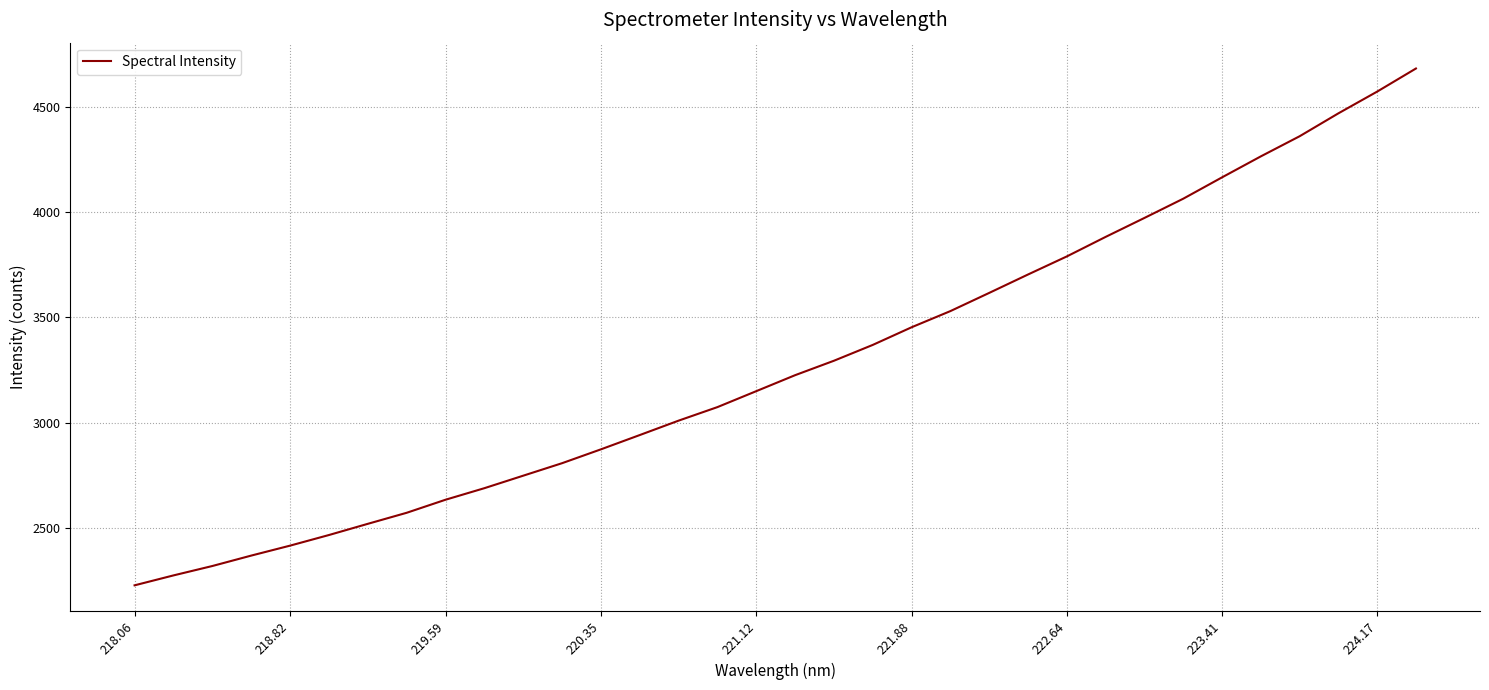

What is the maximum value shown in the chart?

4681.9